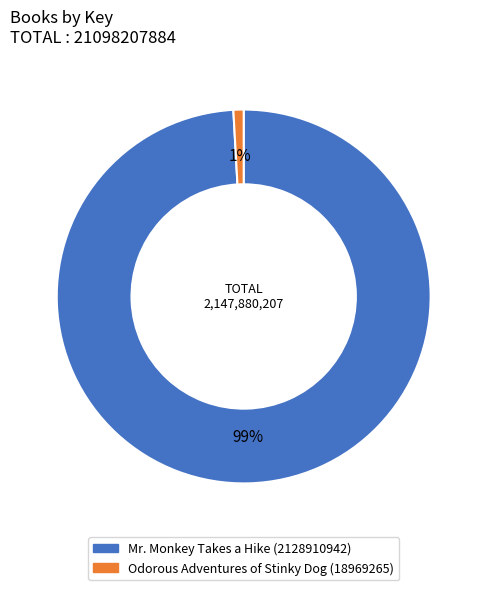

How many segments does this pie chart have?

2